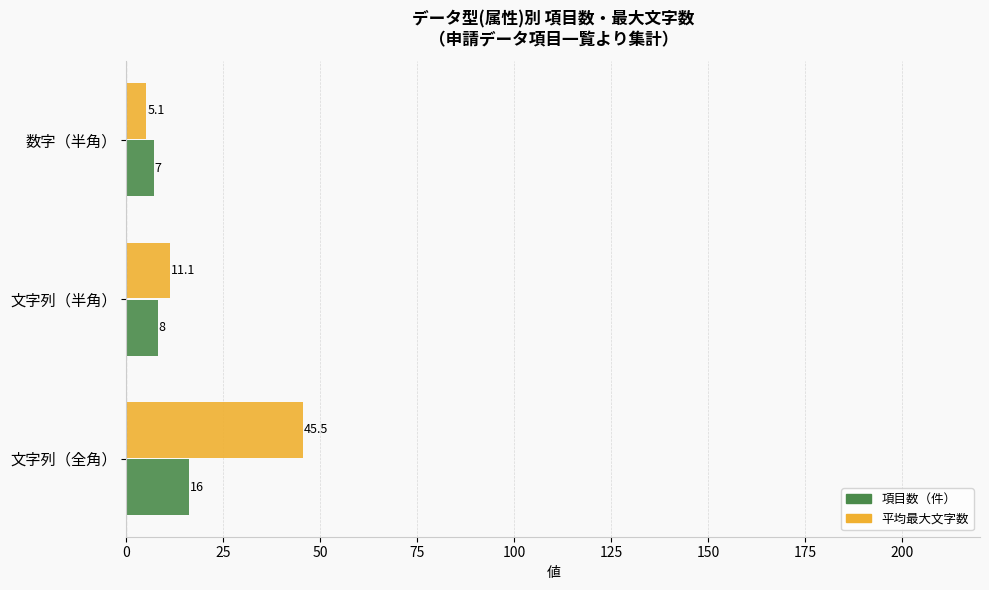

At how many categories does at least one series exceed 31?

1